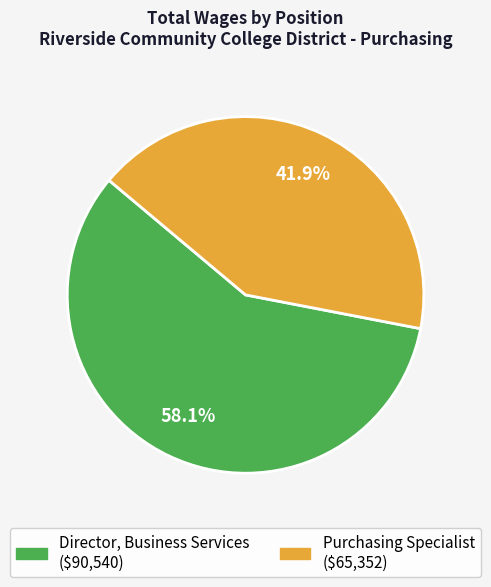

Which slice is the smallest?

Purchasing Specialist